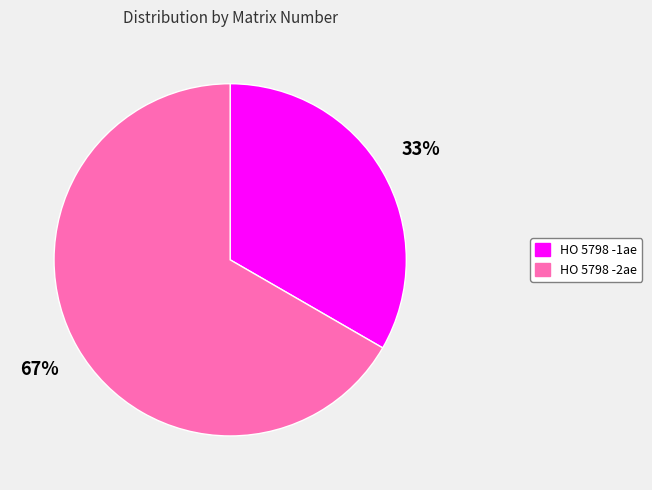

True or false: HO 5798 -1ae accounts for 22% of the total.

False